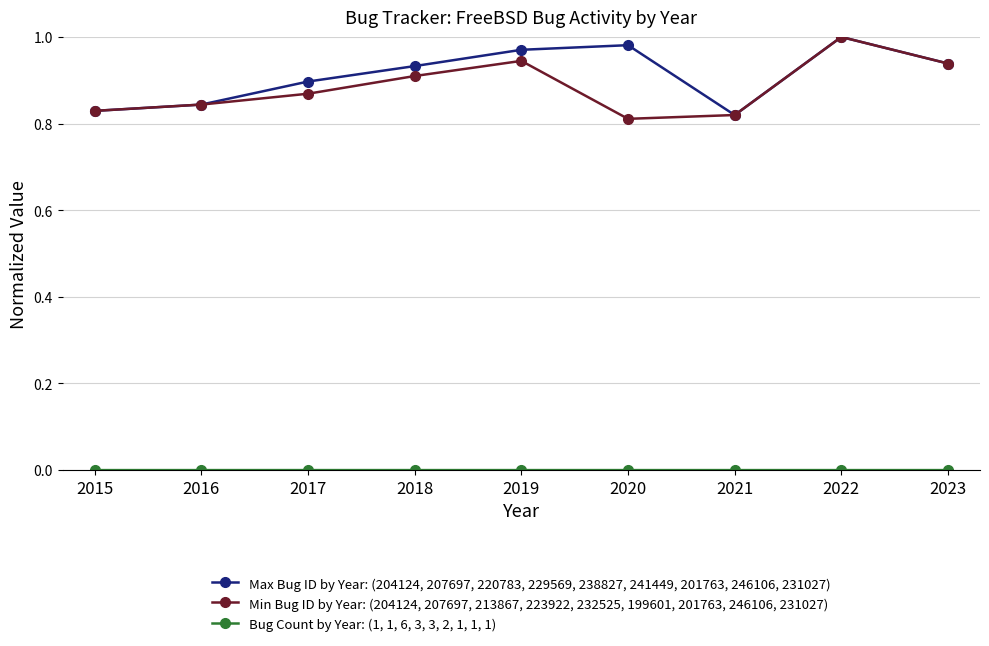

At which label is Min Bug ID by Year: (204124, 207697, 213867, 223922, 232525, 199601, 201763, 246106, 231027) closest to 0?

2020